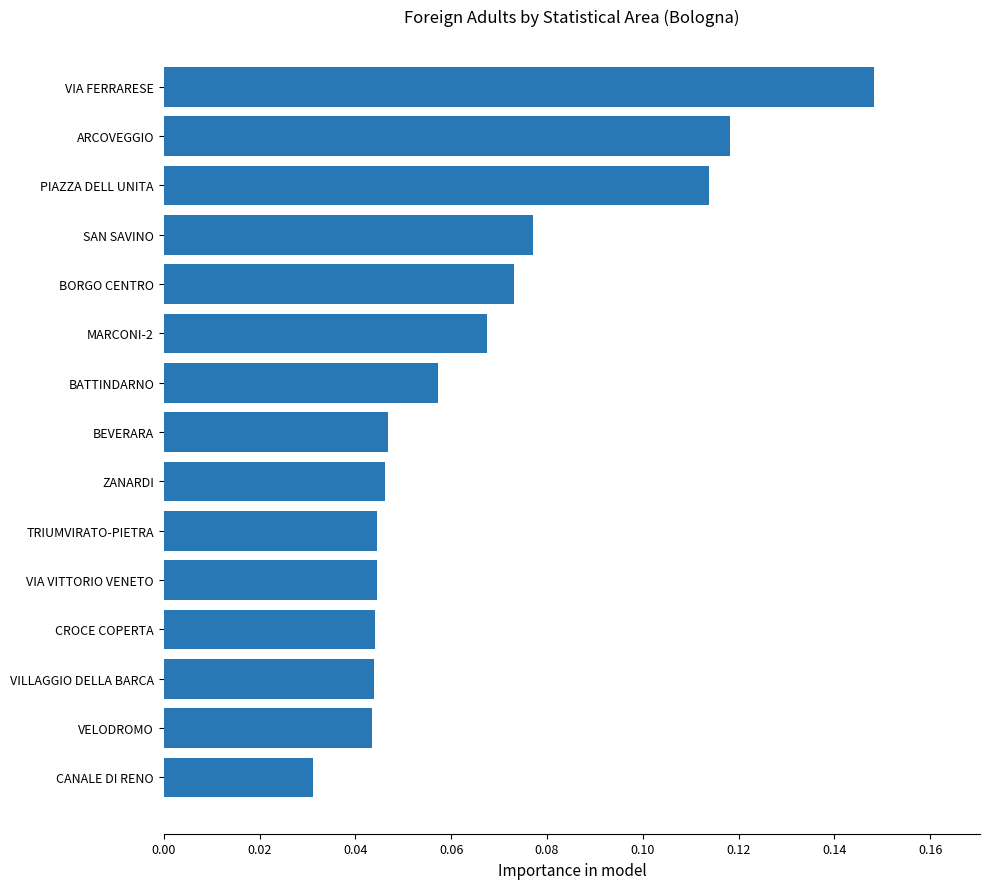

Count the values in the range 0 to 1.

15